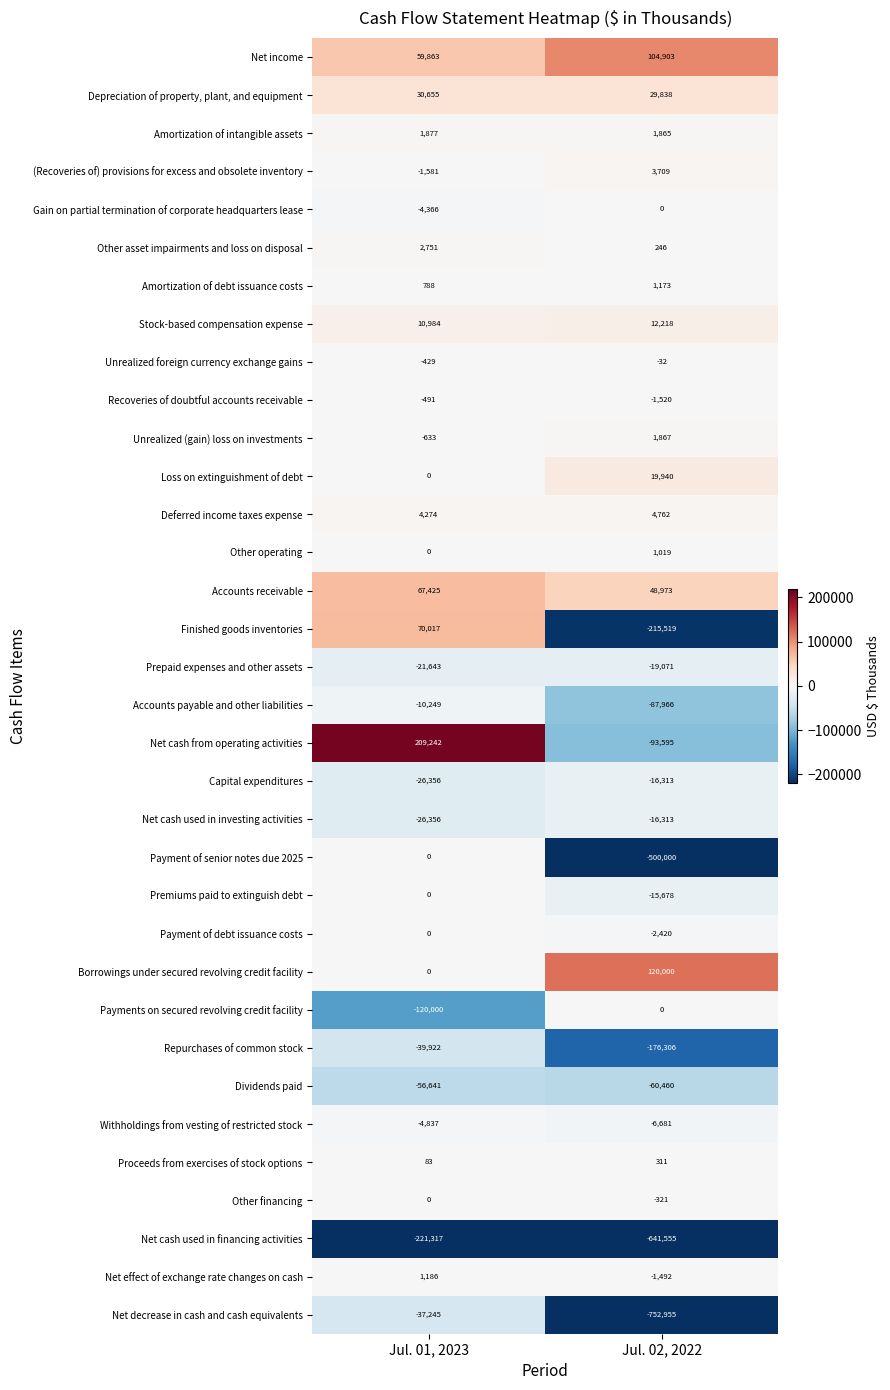

What is the difference between the Amortization of intangible assets values at Jul. 02, 2022 and Jul. 01, 2023?

12